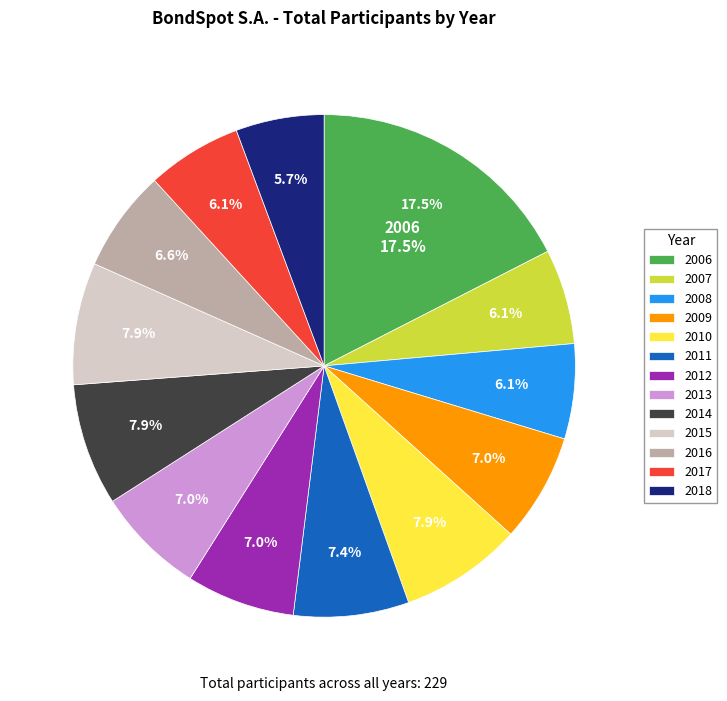

Rank the categories by value from highest to lowest.

2006, 2010, 2014, 2015, 2011, 2009, 2012, 2013, 2016, 2007, 2008, 2017, 2018